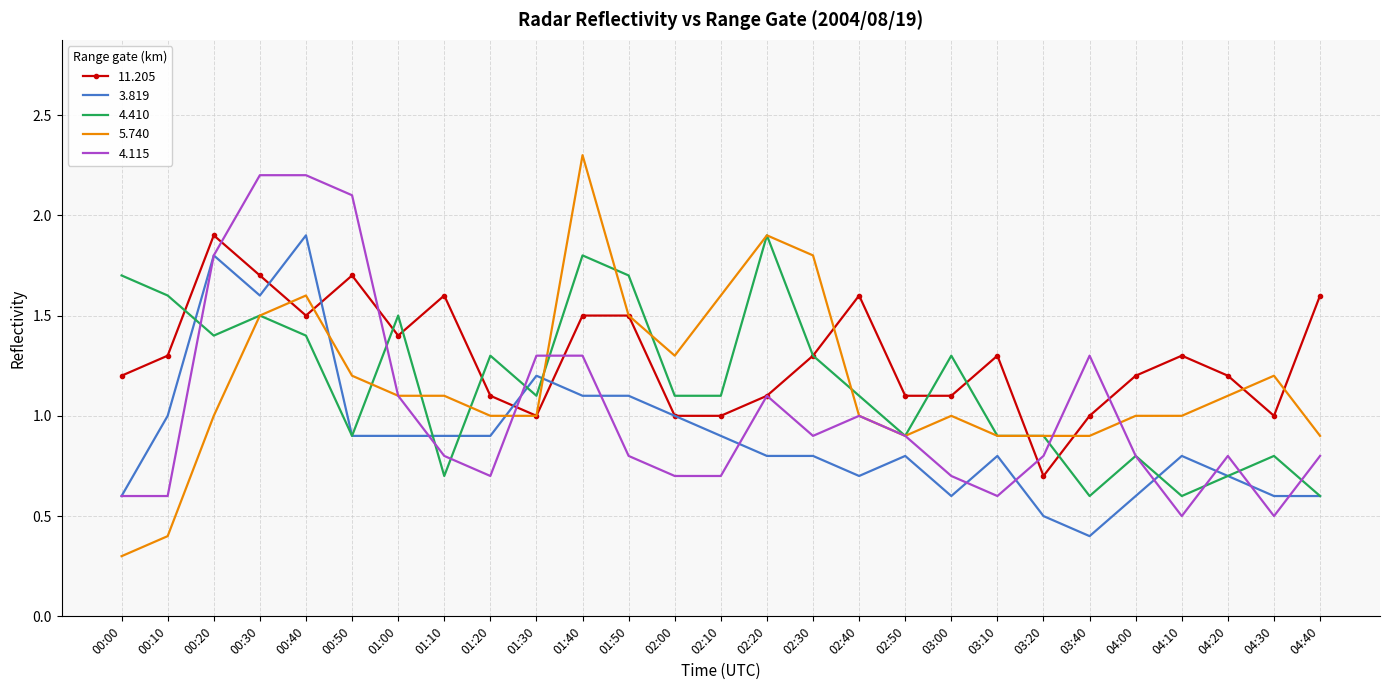

Between 01:20 and 02:10, which series saw the biggest shift?

5.740